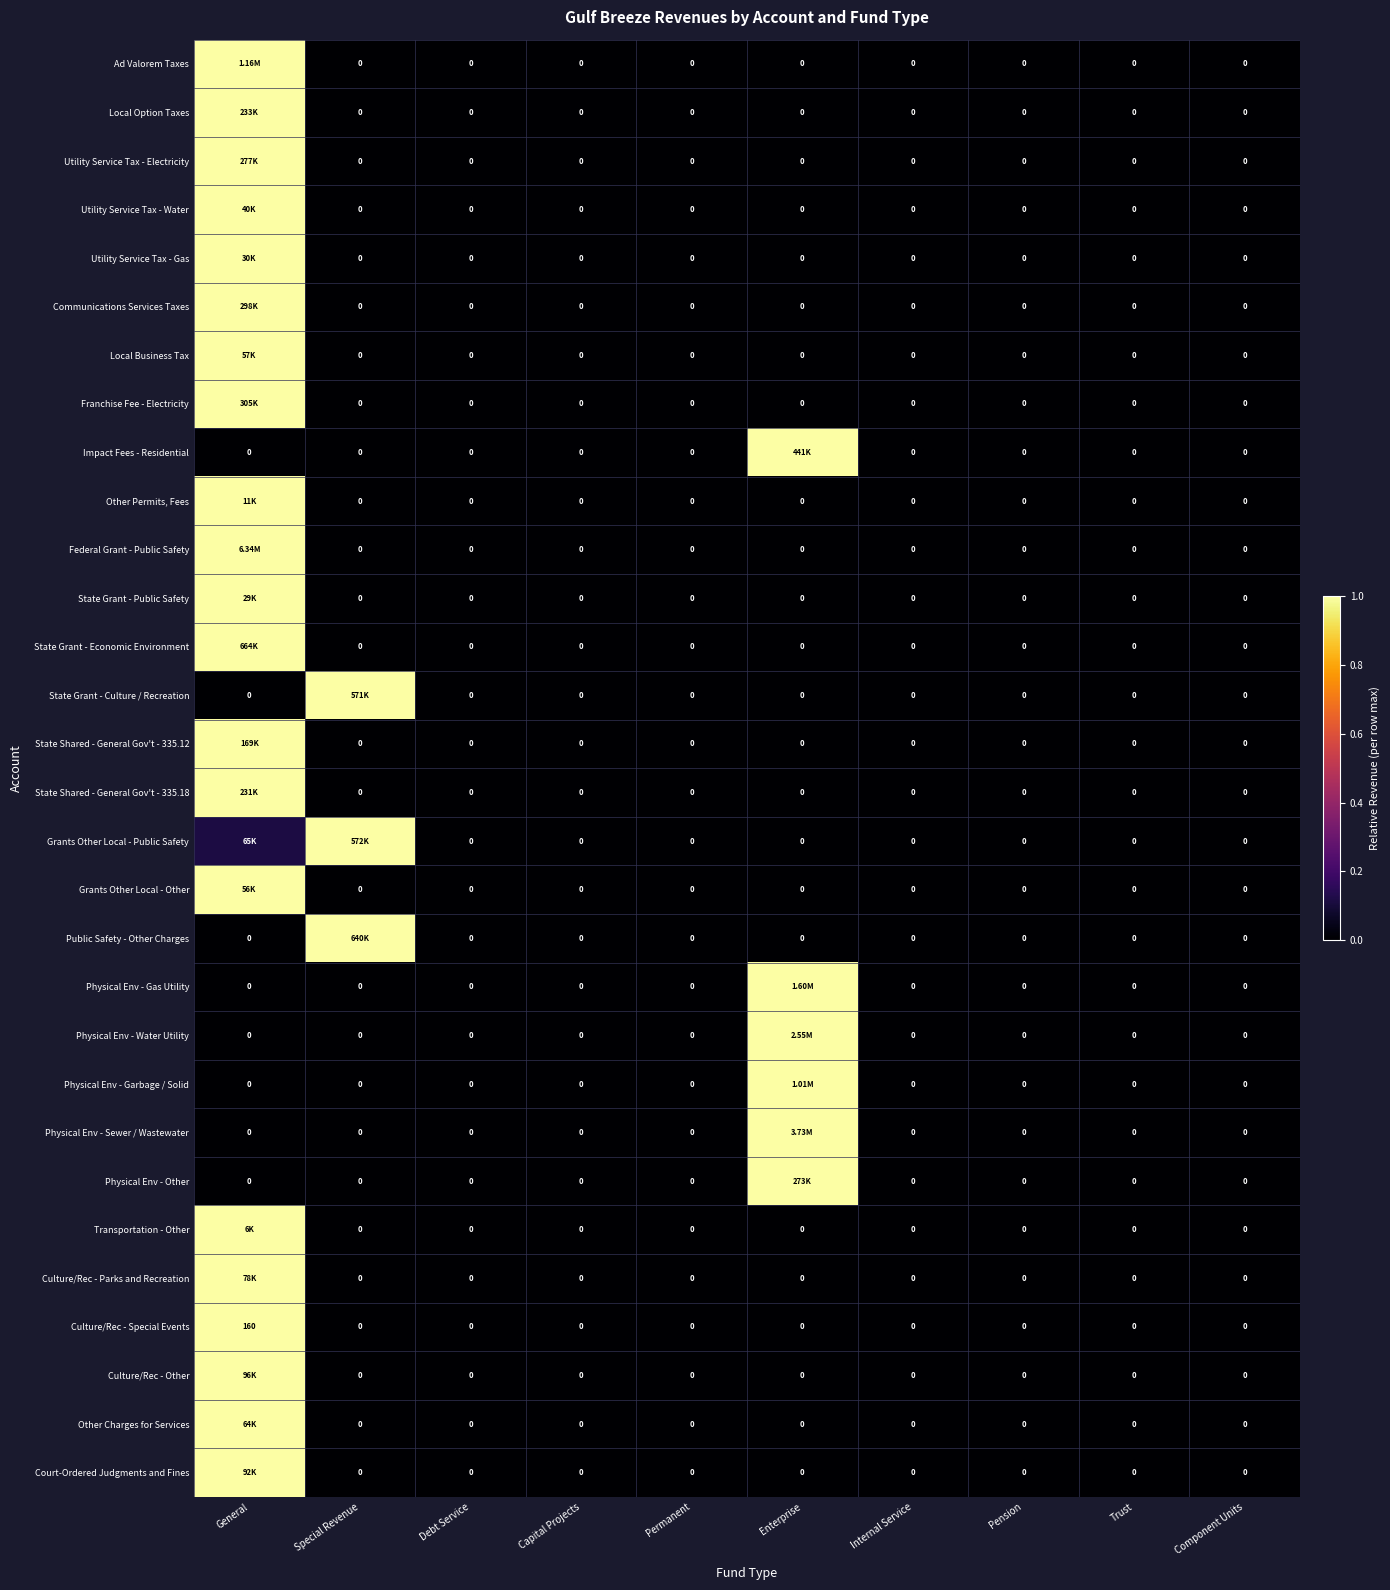

The Other Charges for Services series shows 1.0 at General. True or false?

True